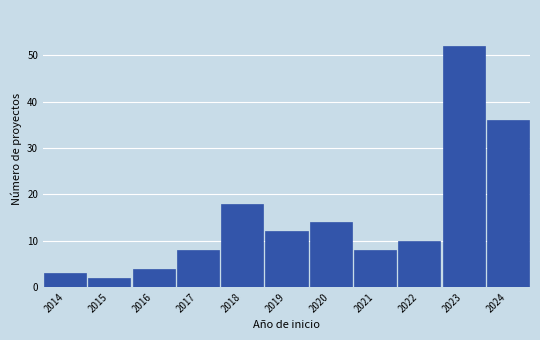

Reading left to right, extract all data points from this chart.

2014=3	2015=2	2016=4	2017=8	2018=18	2019=12	2020=14	2021=8	2022=10	2023=52	2024=36